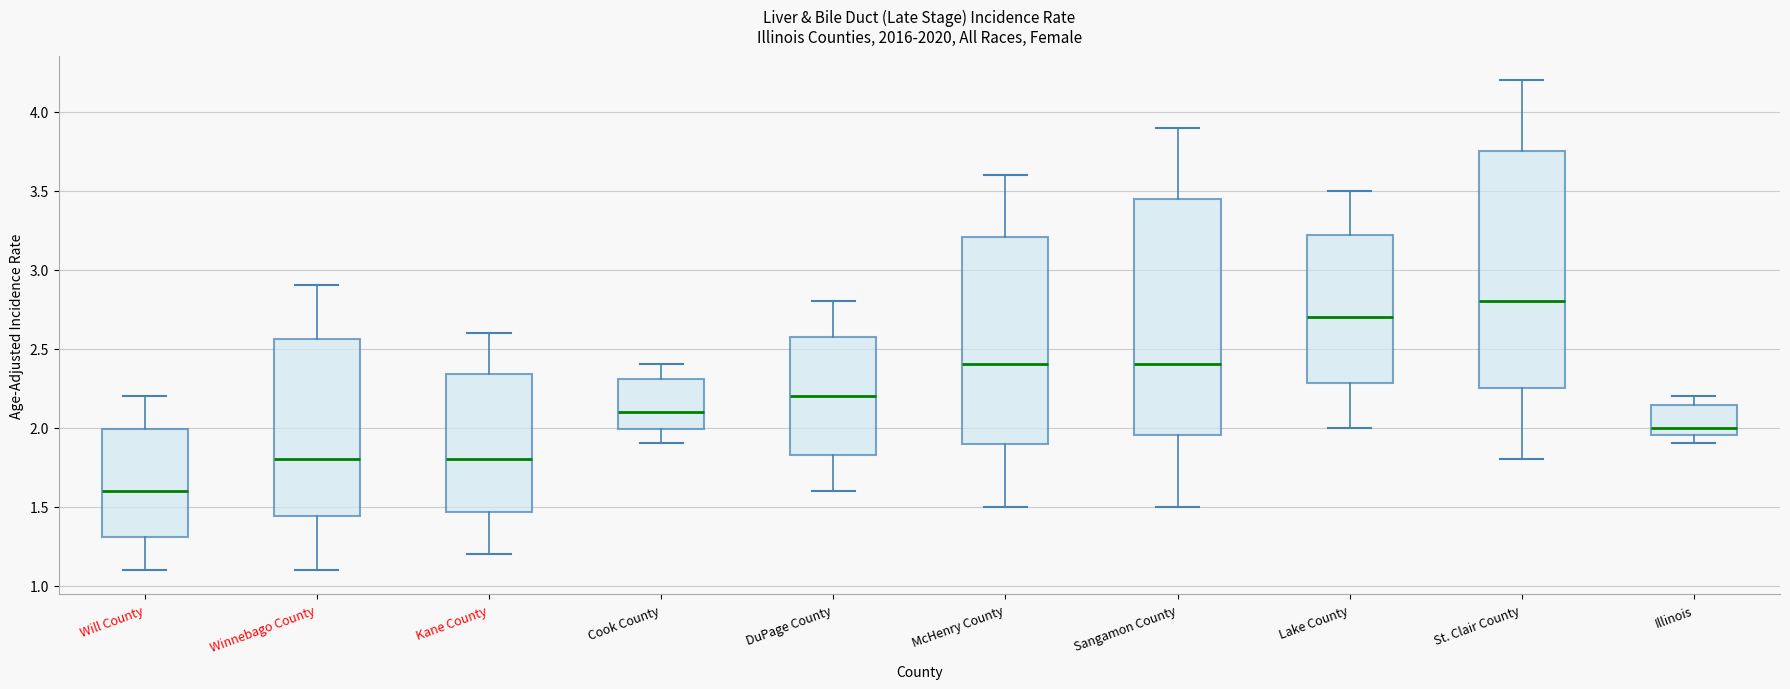

Which box has the highest median line?

St. Clair County